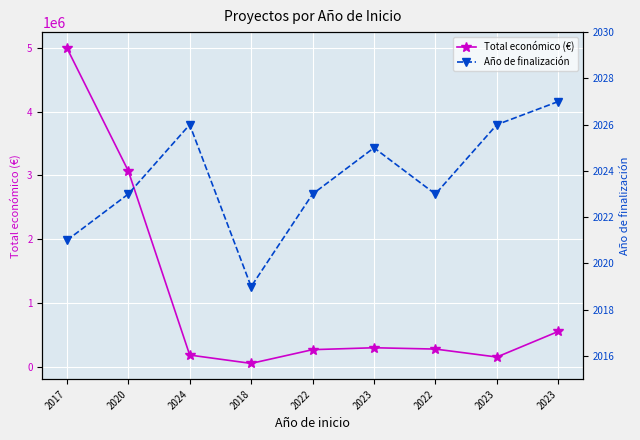

The value of Total económico (€) at 2018 is 76845. True or false?

False